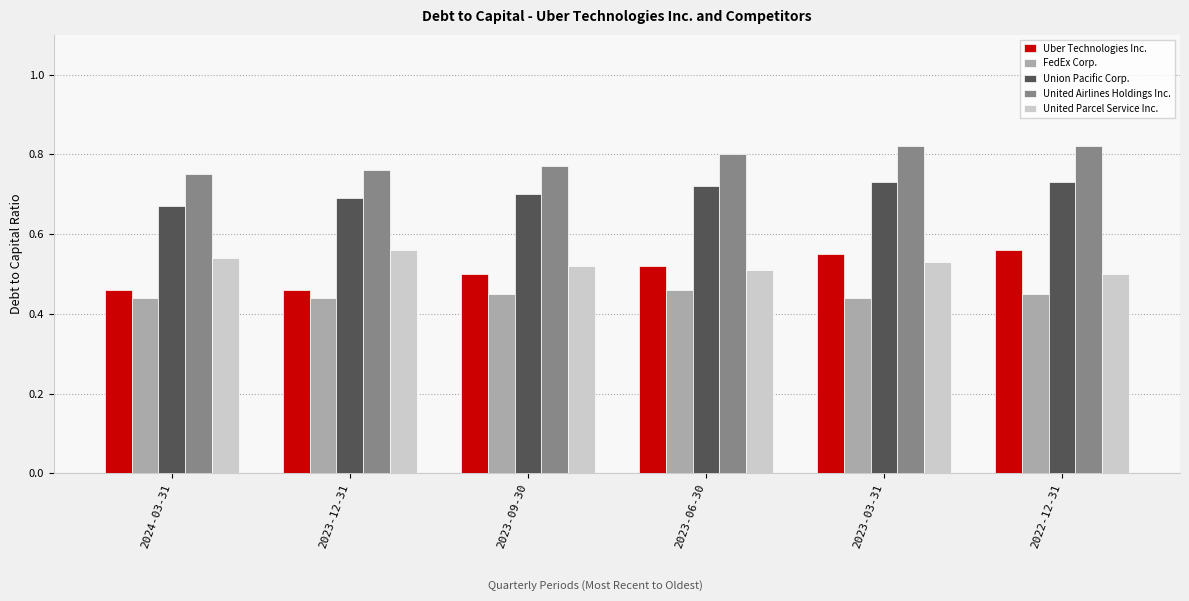

What is the spread (max minus min) of values at 2023-09-30?

0.3